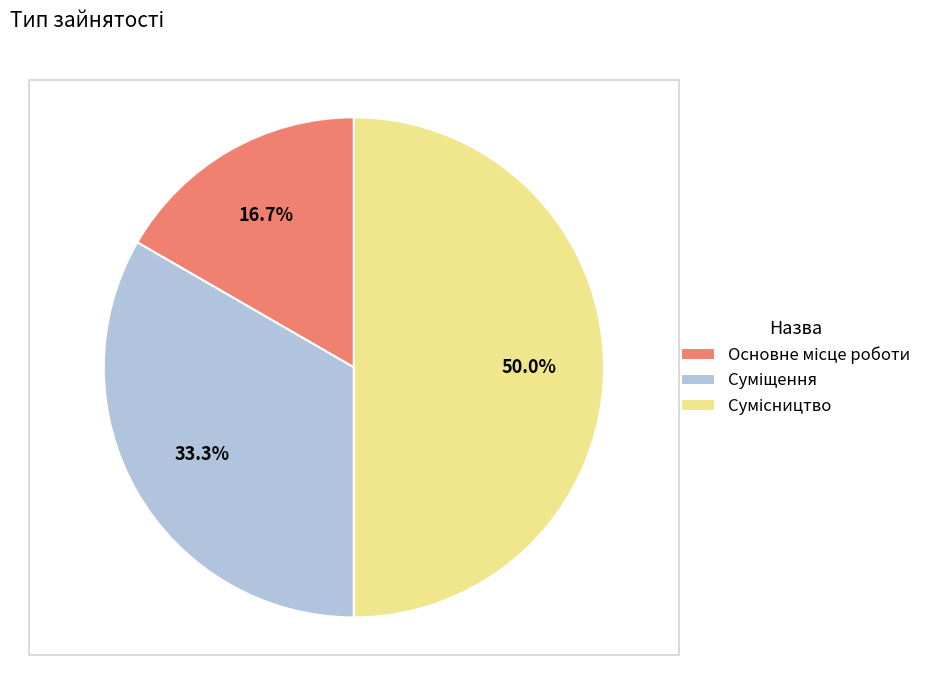

How many slices are in this pie chart?

3